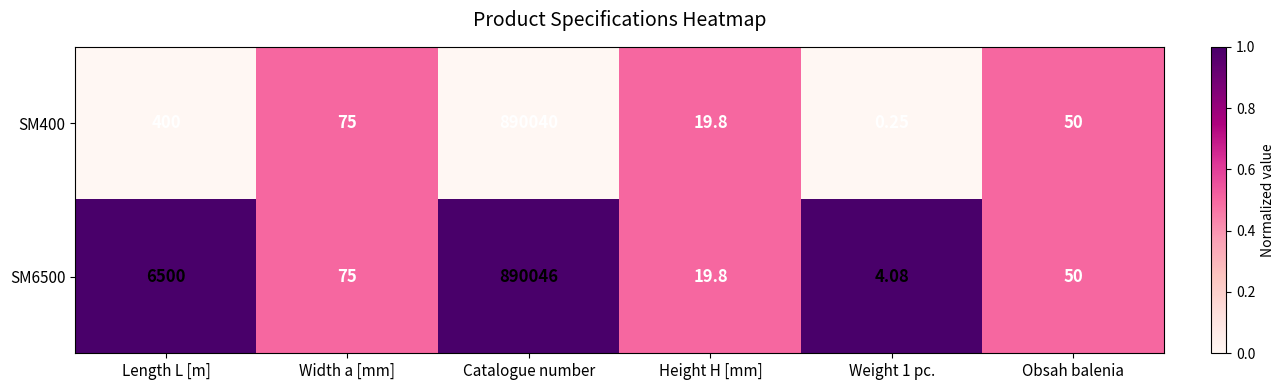

At which label does SM6500 reach its peak?

Catalogue number